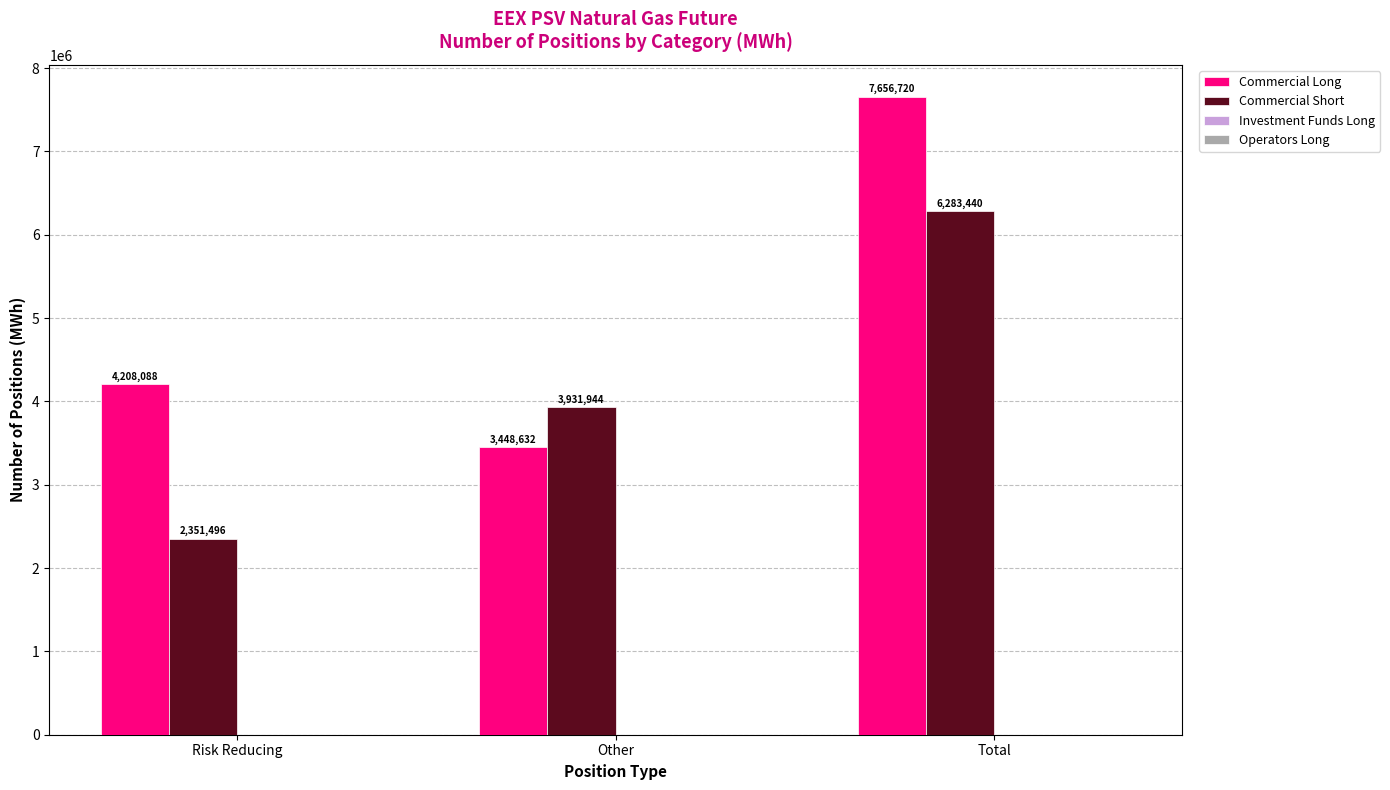

Reading left to right, what are all the values shown in this chart?

Commercial Long: Risk Reducing=4208088	Other=3448632	Total=7656720
Commercial Short: Risk Reducing=2351496	Other=3931944	Total=6283440